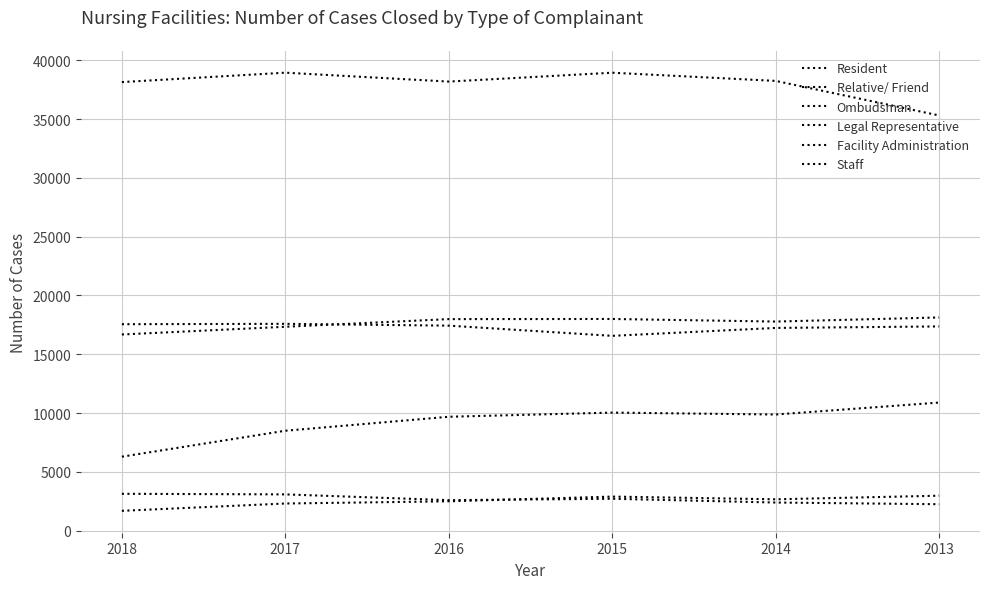

True or false: Resident and Legal Representative intersect in this chart.

False